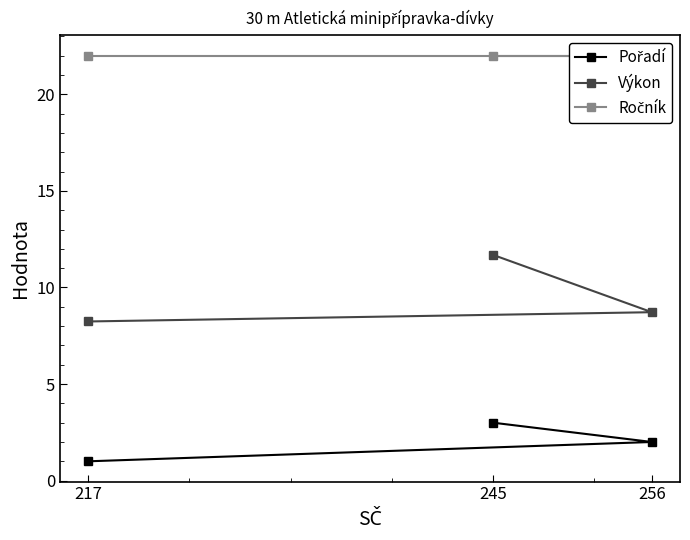

Rank the series by their maximum value, from highest to lowest.

Ročník, Výkon, Pořadí